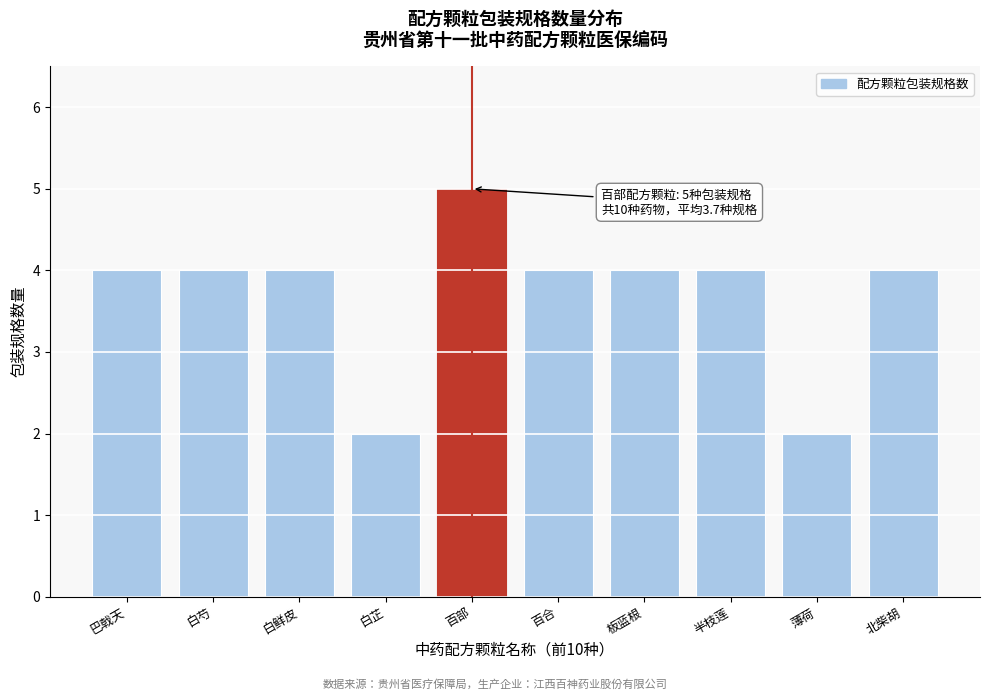

Reading left to right, transcribe all the data shown in this chart.

4	4	4	2	5	4	4	4	2	4